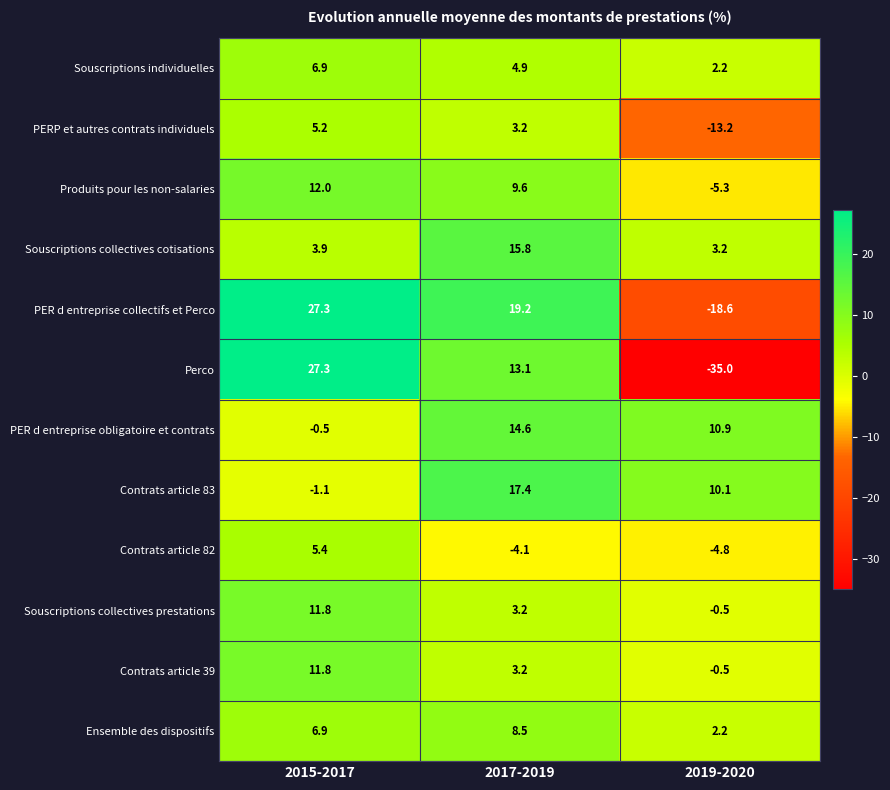

What is the sum of the Souscriptions individuelles values at 2017-2019 and 2015-2017?

11.8